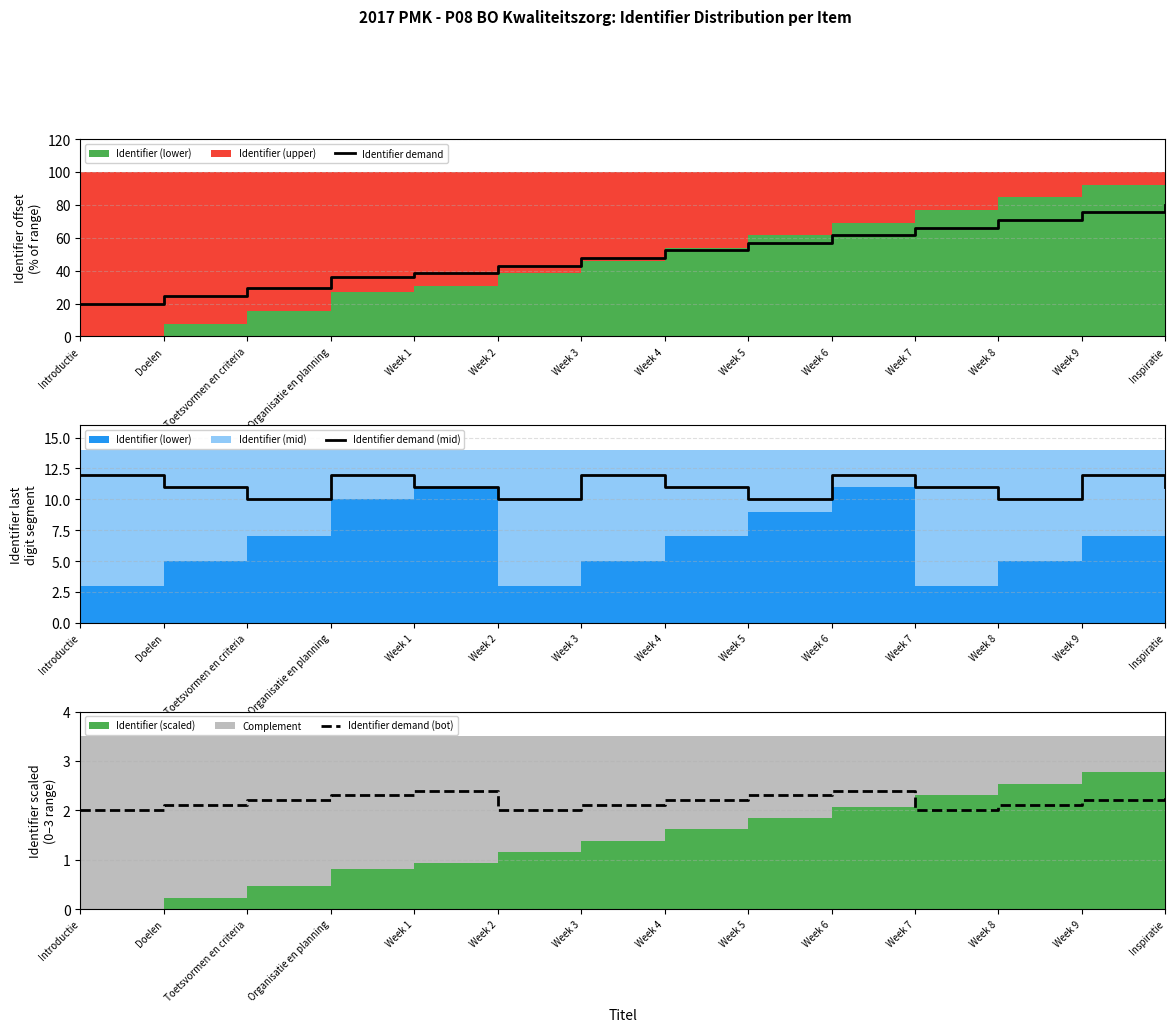

Where is the first local maximum for Identifier demand (bot)?

Week 1